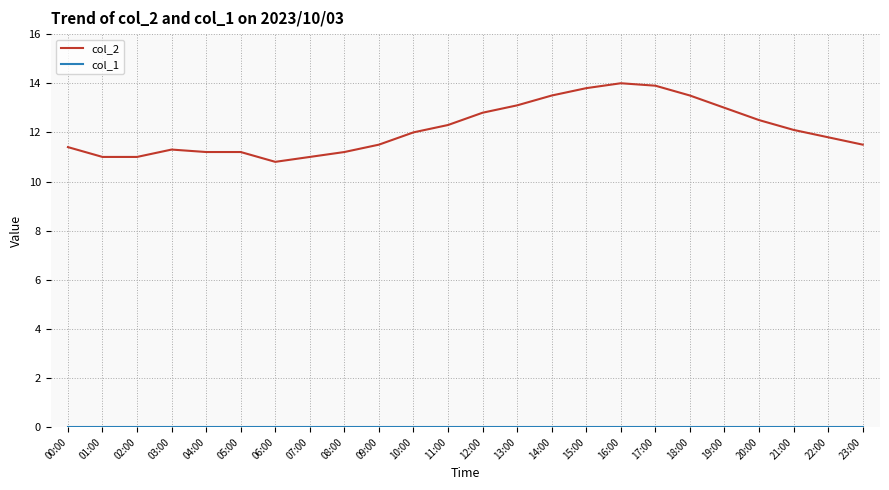

Which series has the largest range (max minus min)?

col_2